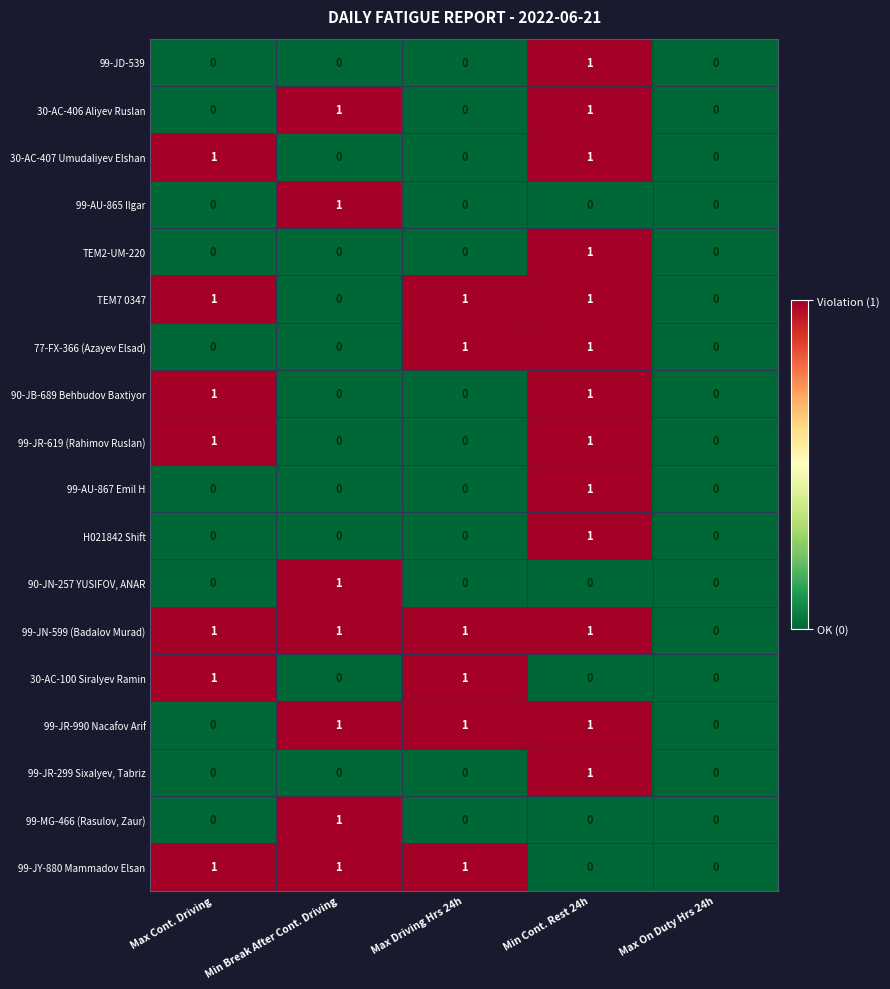

At which category is the sum across all series the highest?

Min Cont. Rest 24h